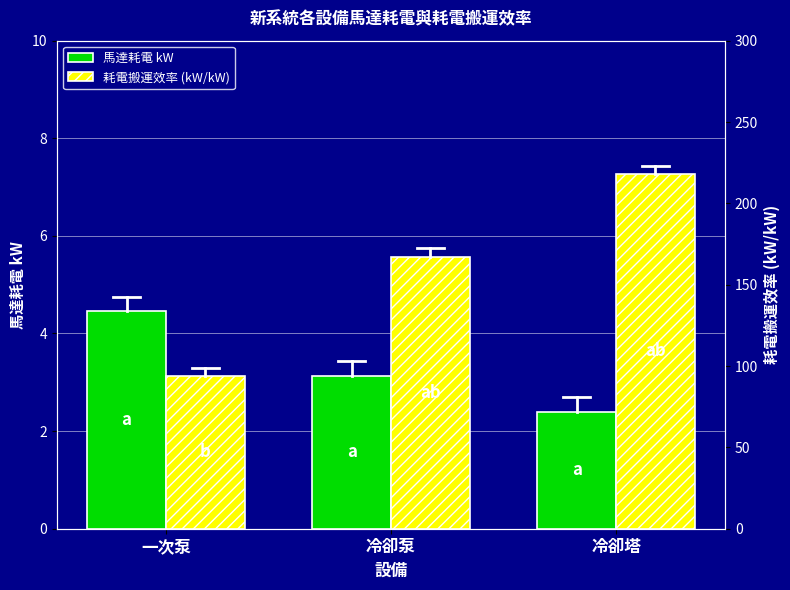

At how many categories does at least one series exceed 73?

3